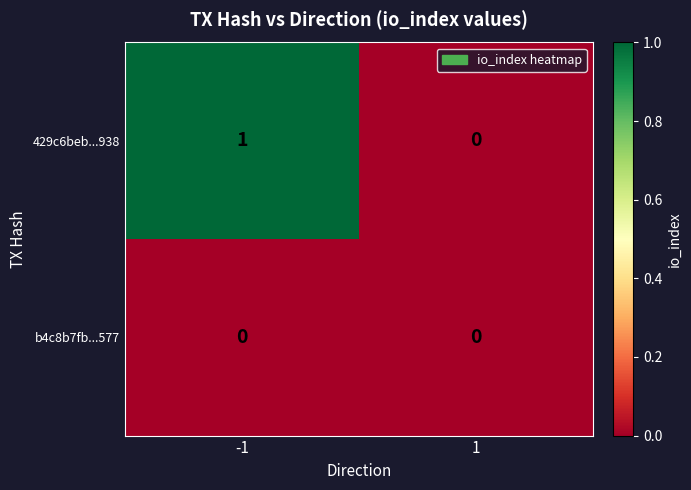

Which series has the widest spread of values?

429c6beb...938